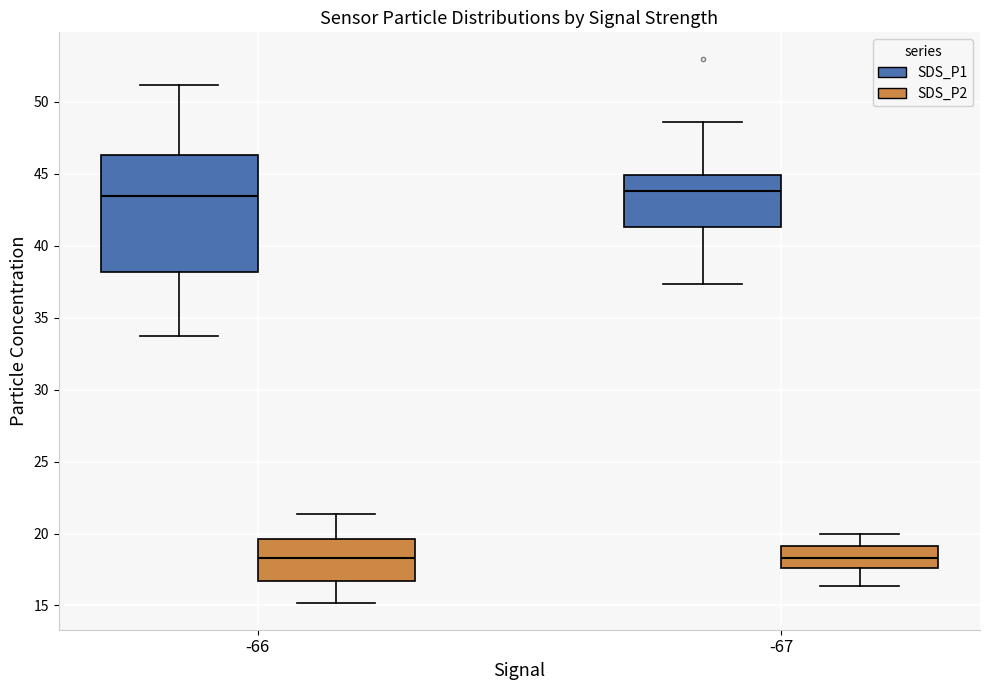

Reading left to right, read every box against the y-axis: the position of its median line, the range the box covers, and the ends of its whiskers. The values are not printed on the chart, so give them approximately, as read against the axis.

-66 (SDS_P1): median 43.5, box 38.0 to 46.5, whiskers 33.5 to 51.0
-66 (SDS_P2): median 18.5, box 16.5 to 19.5, whiskers 15.0 to 21.5
-67 (SDS_P1): median 44.0, box 41.5 to 45.0, whiskers 37.5 to 48.5
-67 (SDS_P2): median 18.5, box 17.5 to 19.0, whiskers 16.5 to 20.0